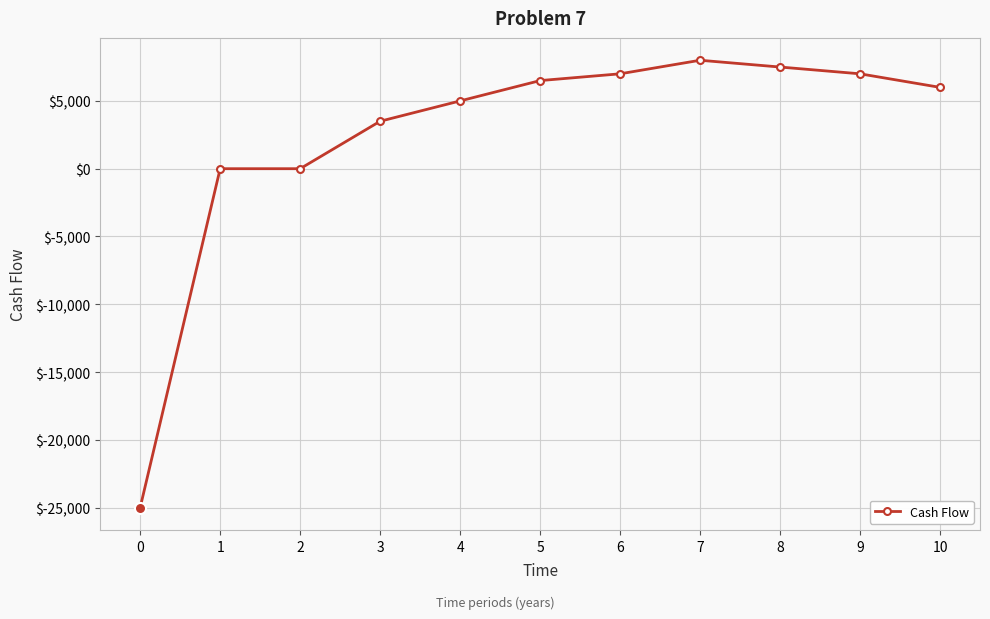

Is it true that the value at 3 is 2221?

False